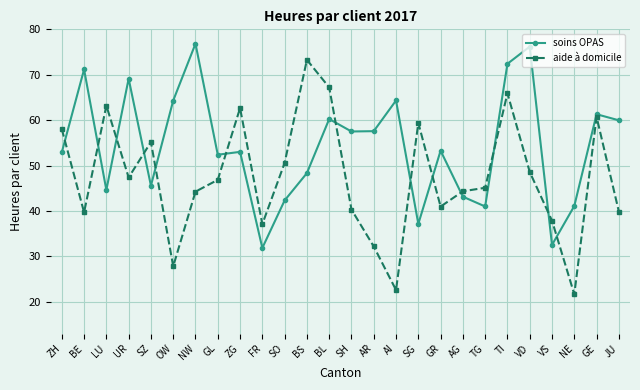

In soins OPAS, how many points are lower than both neighbors (excluding endpoints)?

8